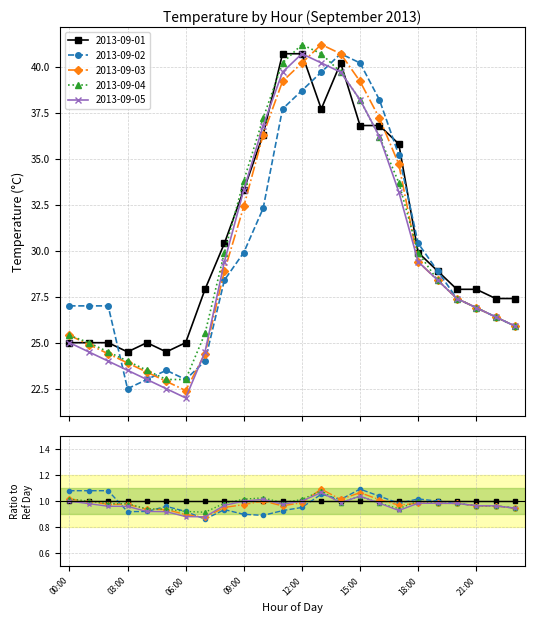

At how many categories does at least one series exceed 33?

9